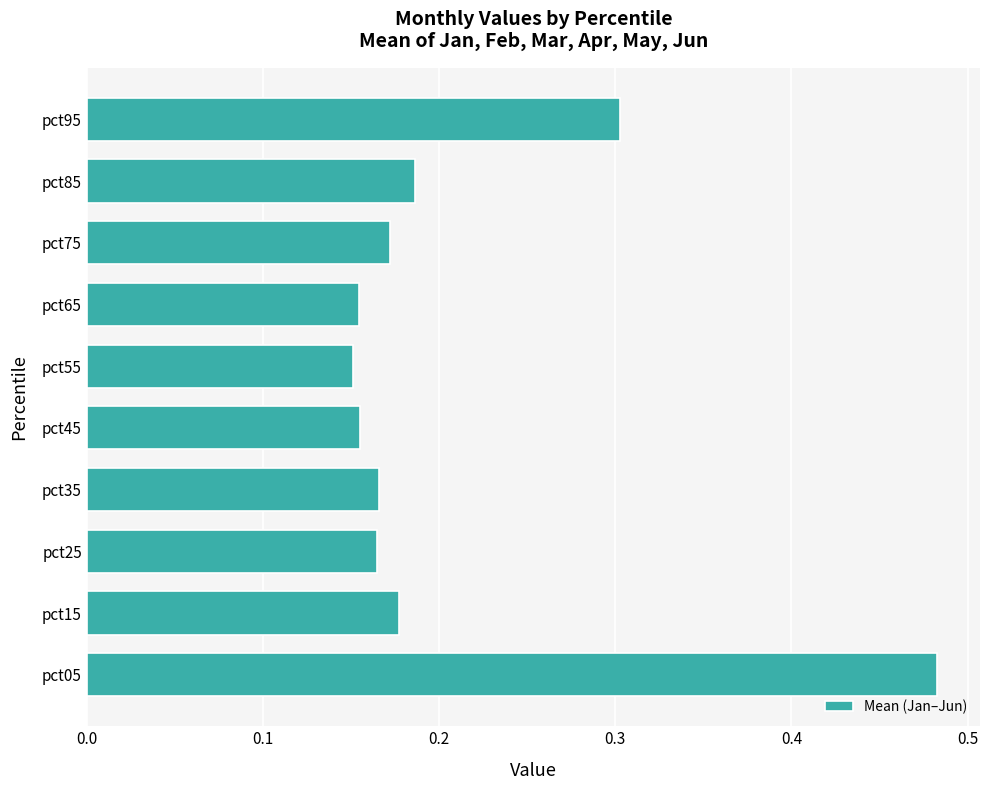

Is it true that the value at pct75 is 0.3?

False